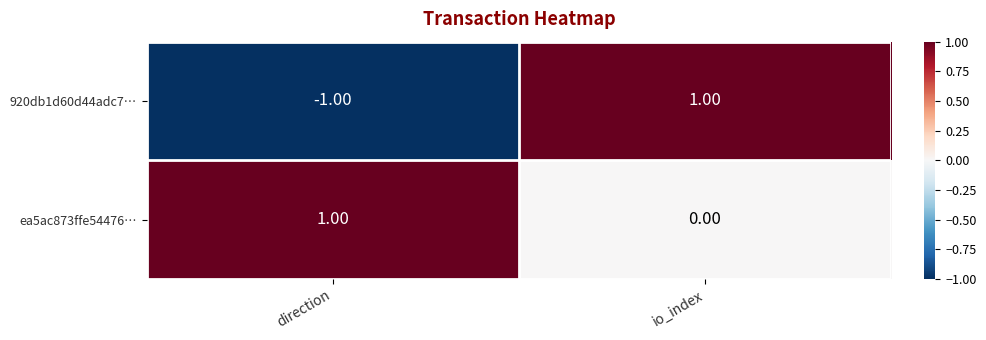

Rank the series at io_index from highest to lowest value.

920db1d60d44adc7…, ea5ac873ffe54476…